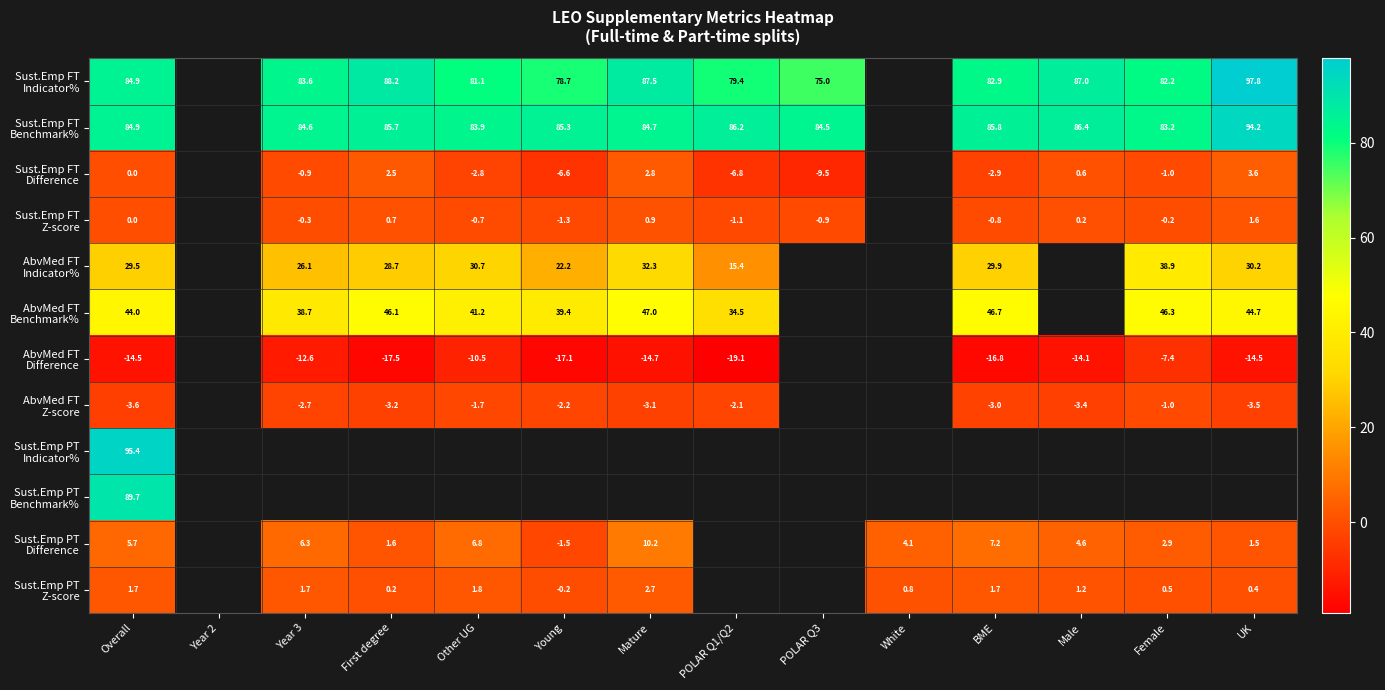

At which label does Sust.Emp FT Benchmark% reach its minimum?

Female